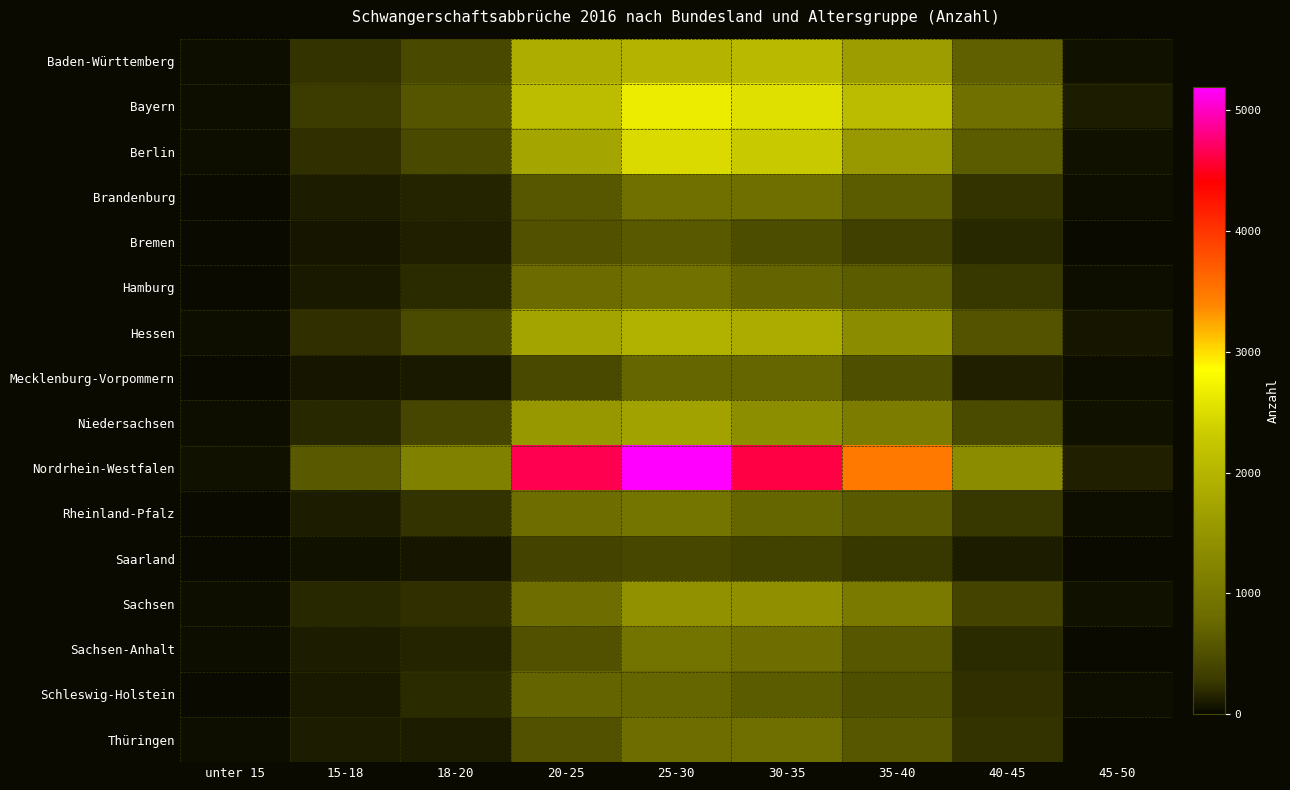

Reading right to left, list all the values displayed in this chart.

Baden-Württemberg: 45-50=57	40-45=671	35-40=1627	30-35=2054	25-30=1972	20-25=1879	18-20=431	15-18=228	unter 15=25
Bayern: 45-50=115	40-45=883	35-40=2082	30-35=2538	25-30=2668	20-25=2124	18-20=568	15-18=286	unter 15=26
Berlin: 45-50=51	40-45=623	35-40=1544	30-35=2305	25-30=2478	20-25=1746	18-20=429	15-18=209	unter 15=25
Brandenburg: 45-50=23	40-45=226	35-40=614	30-35=858	25-30=889	20-25=578	18-20=158	15-18=114	unter 15=16
Bremen: 45-50=14	40-45=167	35-40=336	30-35=476	25-30=598	20-25=518	18-20=123	15-18=68	unter 15=13
Hamburg: 45-50=29	40-45=257	35-40=618	30-35=727	25-30=894	20-25=808	18-20=190	15-18=98	unter 15=7
Hessen: 45-50=63	40-45=544	35-40=1348	30-35=1849	25-30=1936	20-25=1730	18-20=449	15-18=220	unter 15=21
Mecklenburg-Vorpommern: 45-50=21	40-45=137	35-40=497	30-35=741	25-30=737	20-25=439	18-20=98	15-18=78	unter 15=11
Niedersachsen: 45-50=43	40-45=451	35-40=1079	30-35=1367	25-30=1704	20-25=1530	18-20=387	15-18=181	unter 15=33
Nordrhein-Westfalen: 45-50=130	40-45=1343	35-40=3485	30-35=4626	25-30=5195	20-25=4654	18-20=1169	15-18=592	unter 15=56
Rheinland-Pfalz: 45-50=26	40-45=254	35-40=599	30-35=747	25-30=949	20-25=835	18-20=235	15-18=117	unter 15=7
Saarland: 45-50=6	40-45=104	35-40=253	30-35=352	25-30=423	20-25=384	18-20=63	15-18=53	unter 15=7
Sachsen: 45-50=44	40-45=376	35-40=1048	30-35=1416	25-30=1439	20-25=816	18-20=215	15-18=177	unter 15=25
Sachsen-Anhalt: 45-50=13	40-45=186	35-40=584	30-35=816	25-30=931	20-25=520	18-20=158	15-18=119	unter 15=22
Schleswig-Holstein: 45-50=25	40-45=223	35-40=499	30-35=614	25-30=740	20-25=727	18-20=196	15-18=100	unter 15=13
Thüringen: 45-50=17	40-45=228	35-40=577	30-35=855	25-30=812	20-25=509	18-20=116	15-18=110	unter 15=23